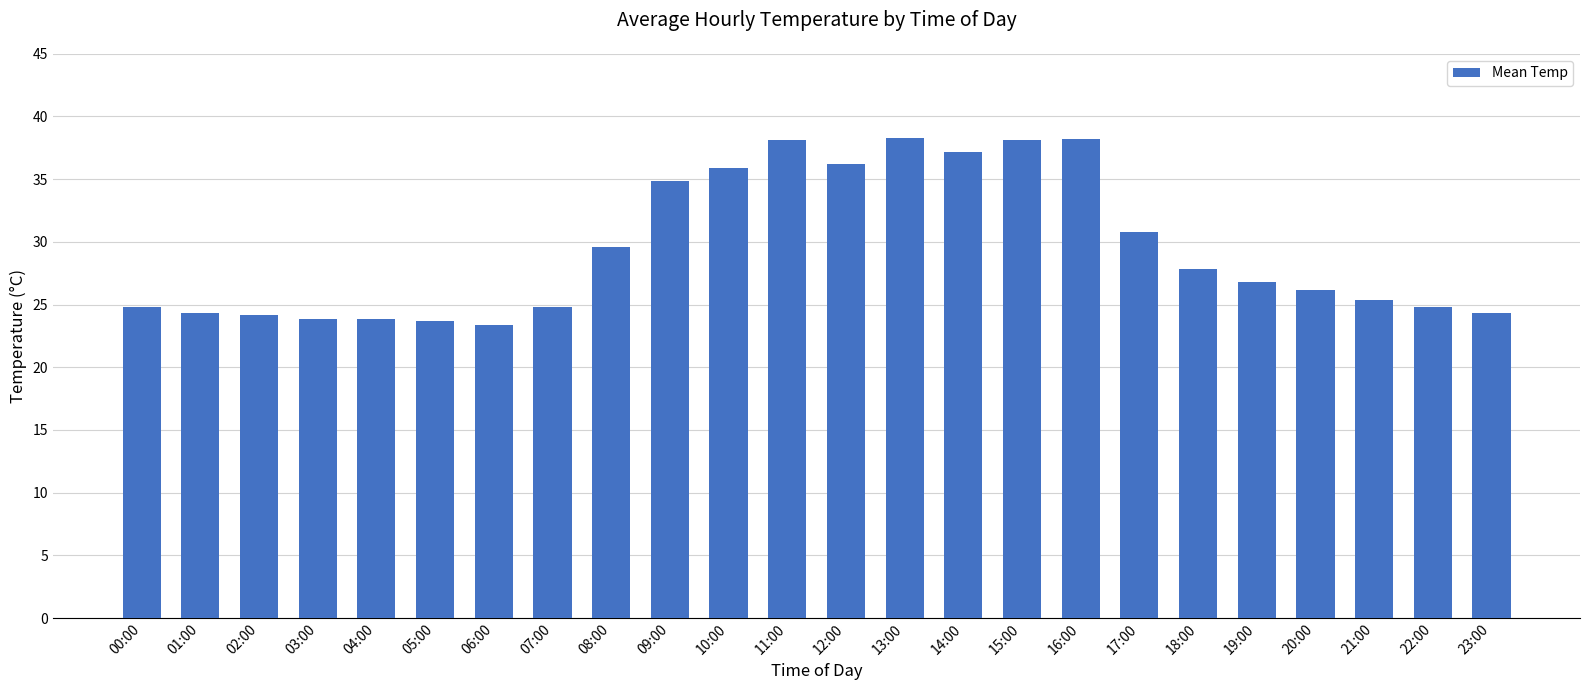

Is it true that the value at 02:00 is 33.9?

False